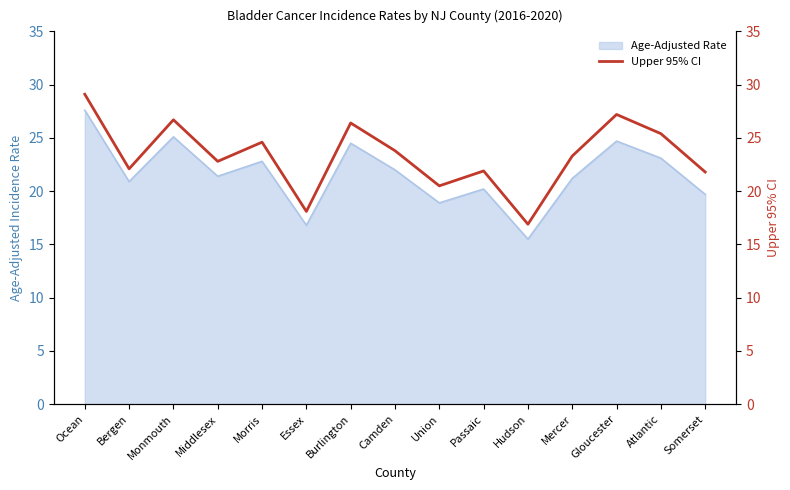

What is the approximate value of Age-Adjusted Rate at Essex?

16.8